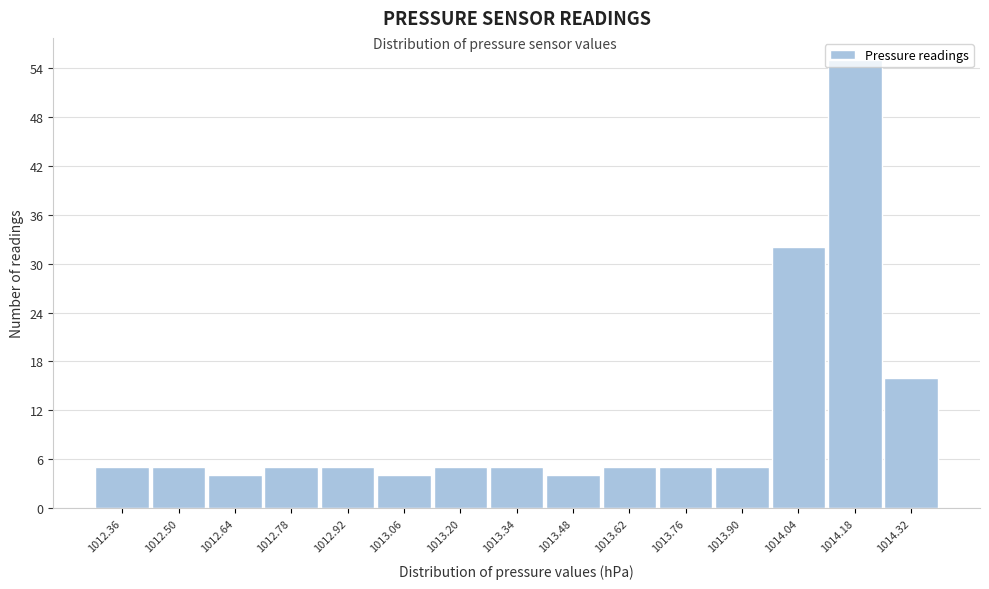

What is the label of the 10th bar from the left?

1013.62